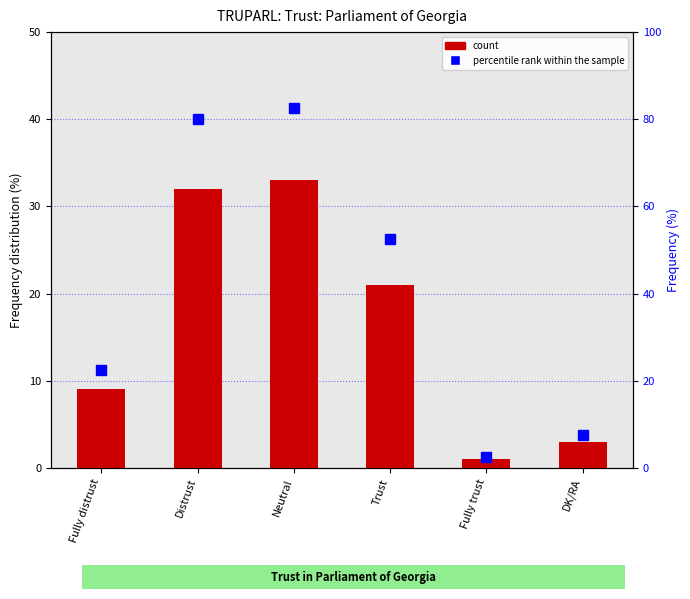

Read the count value at Distrust.

32.0